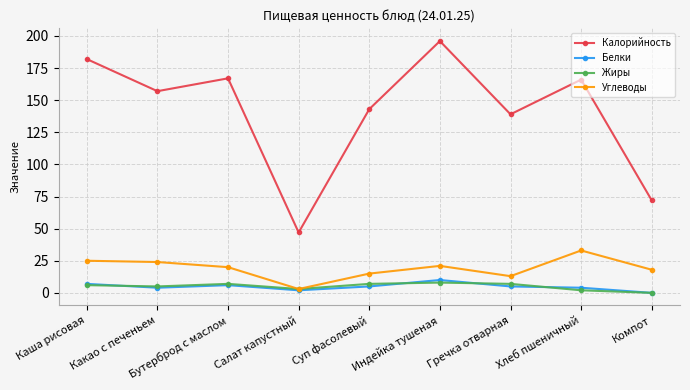

Reading left to right, transcribe all the data shown in this chart.

Калорийность: Каша рисовая=182	Какао с печеньем=157	Бутерброд с маслом=167	Салат капустный=47	Суп фасолевый=143	Индейка тушеная=196	Гречка отварная=139	Хлеб пшеничный=166	Компот=72
Белки: Каша рисовая=7	Какао с печеньем=4	Бутерброд с маслом=6	Салат капустный=2	Суп фасолевый=5	Индейка тушеная=10	Гречка отварная=5	Хлеб пшеничный=4	Компот=0
Жиры: Каша рисовая=6	Какао с печеньем=5	Бутерброд с маслом=7	Салат капустный=3	Суп фасолевый=7	Индейка тушеная=8	Гречка отварная=7	Хлеб пшеничный=2	Компот=0
Углеводы: Каша рисовая=25	Какао с печеньем=24	Бутерброд с маслом=20	Салат капустный=3	Суп фасолевый=15	Индейка тушеная=21	Гречка отварная=13	Хлеб пшеничный=33	Компот=18